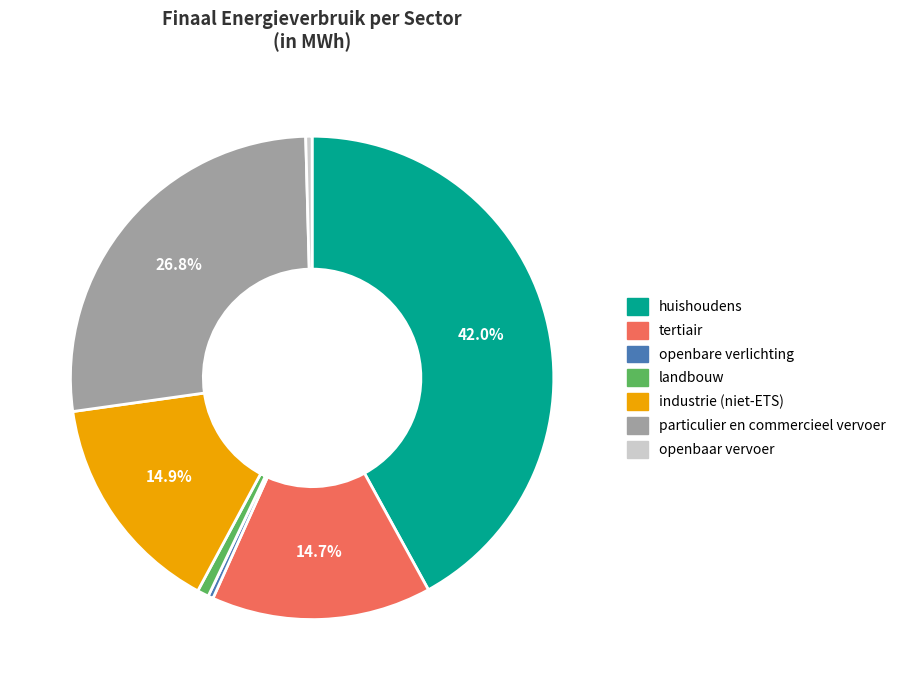

Is huishoudens the majority of the pie?

No